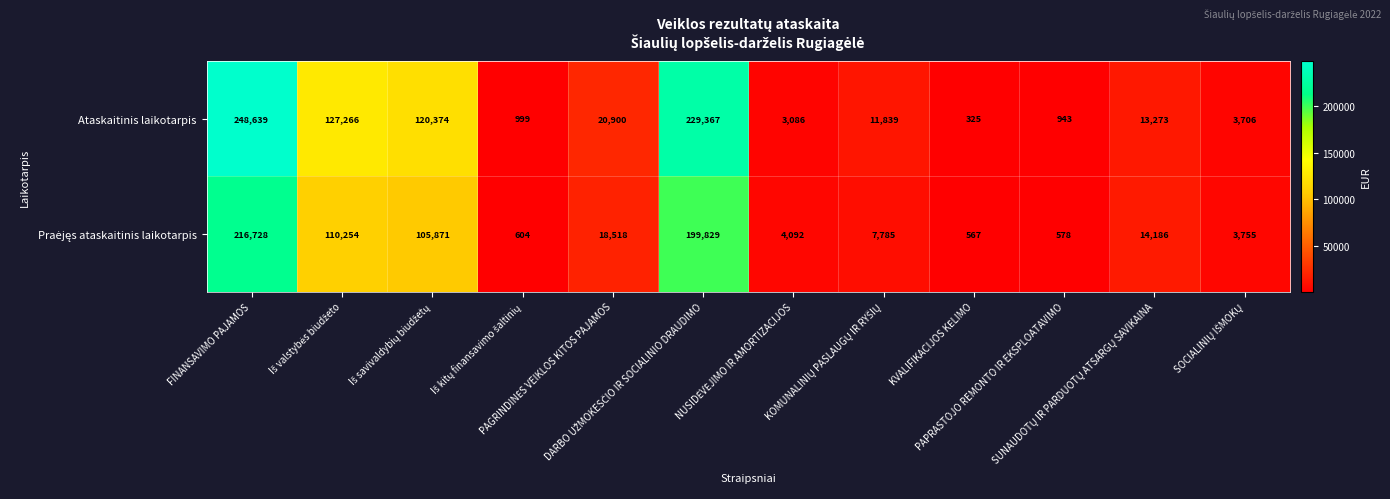

What is the average value of the Ataskaitinis laikotarpis series?

65060